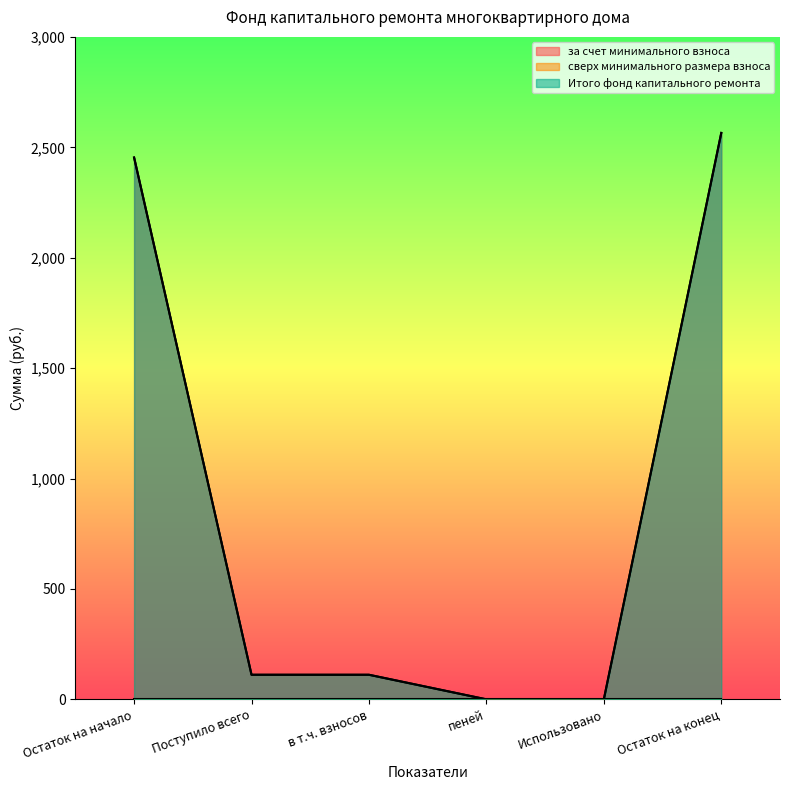

Which label corresponds to the largest value in the chart?

Остаток на конец